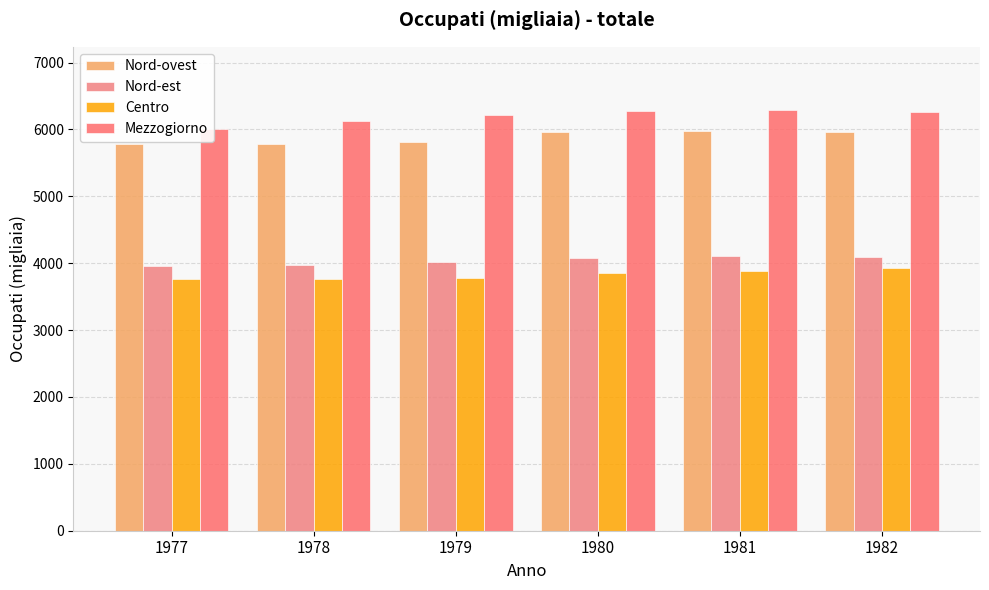

What is the sum of the Nord-est values at 1981 and 1982?

8206.1